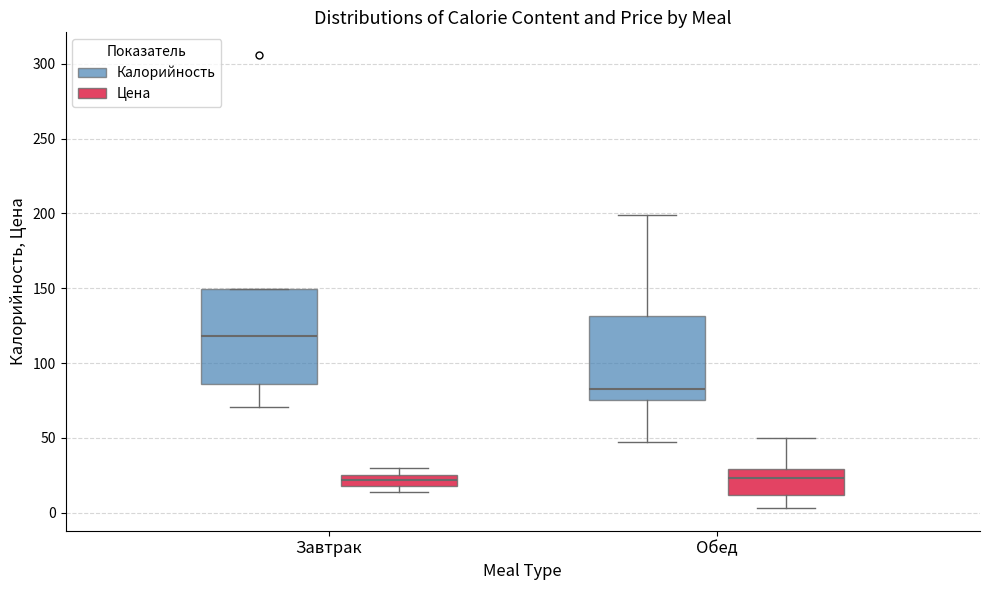

Which box is the tallest, from its lower edge to its upper edge?

Завтрак (Калорийность)